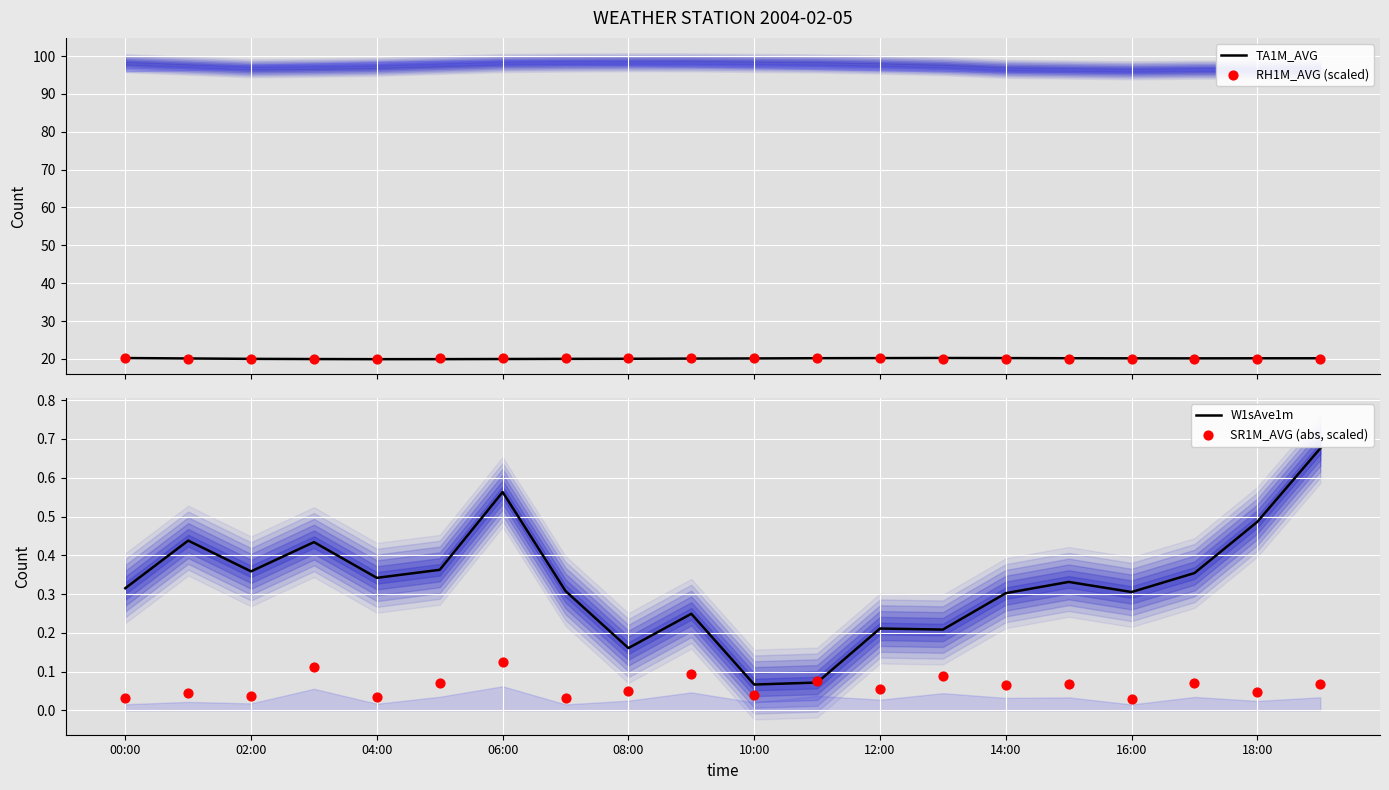

Which series has the widest spread of Y values?

W1sAve1m